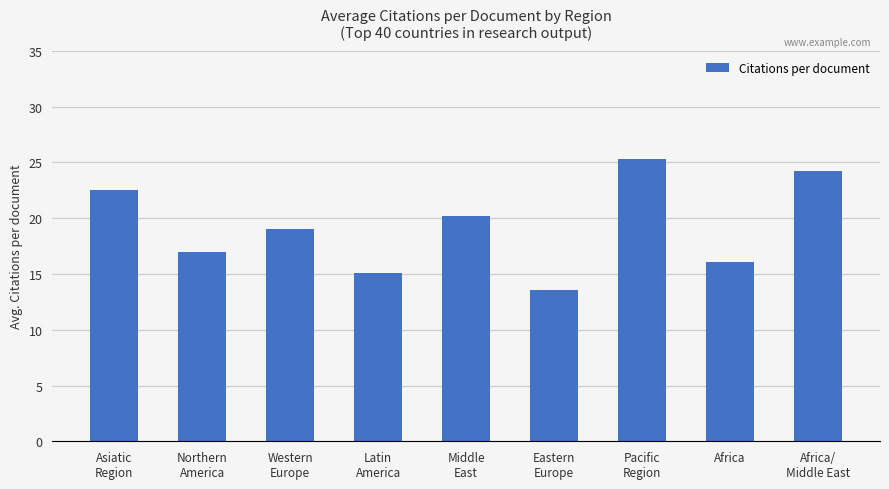

At which label does the data first exceed 19?

Asiatic
Region